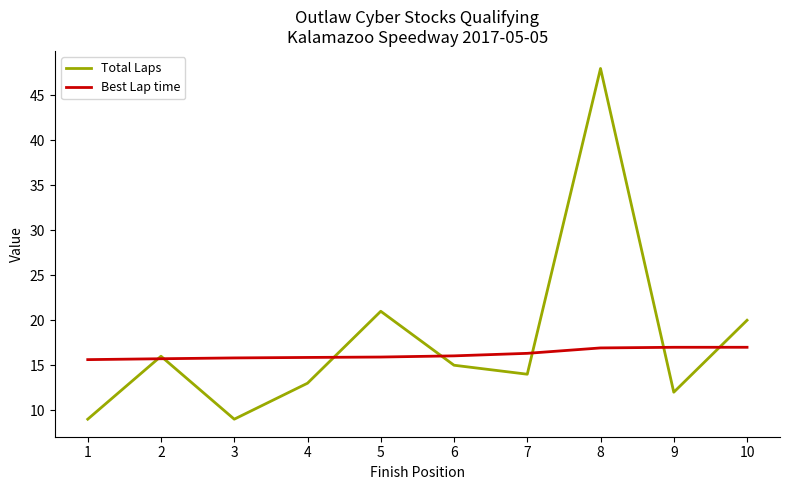

What is the difference between the second highest and second lowest values in the Total Laps series?

12.0